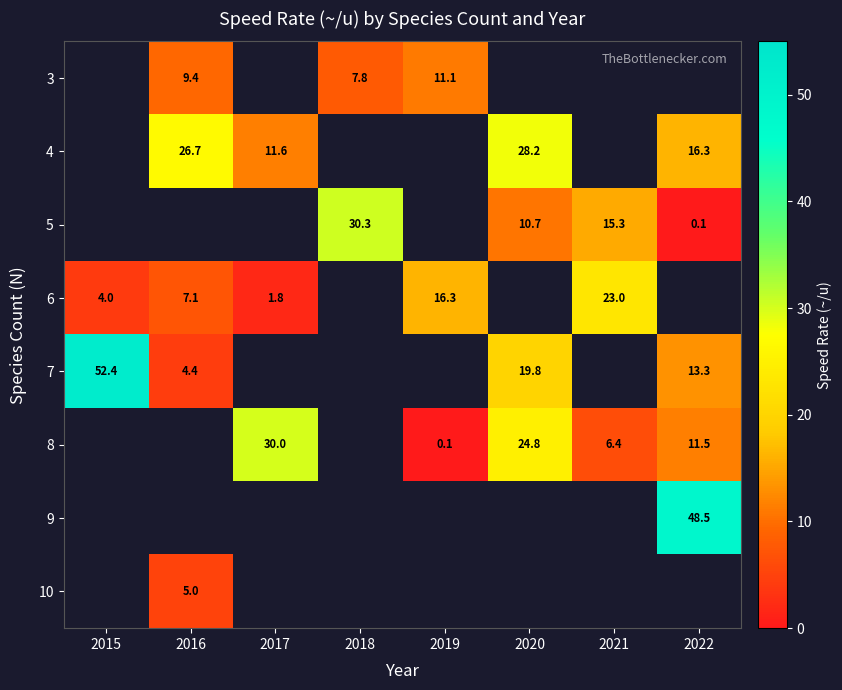

True or false: 6 has a value of 1.8 at 2017.

True